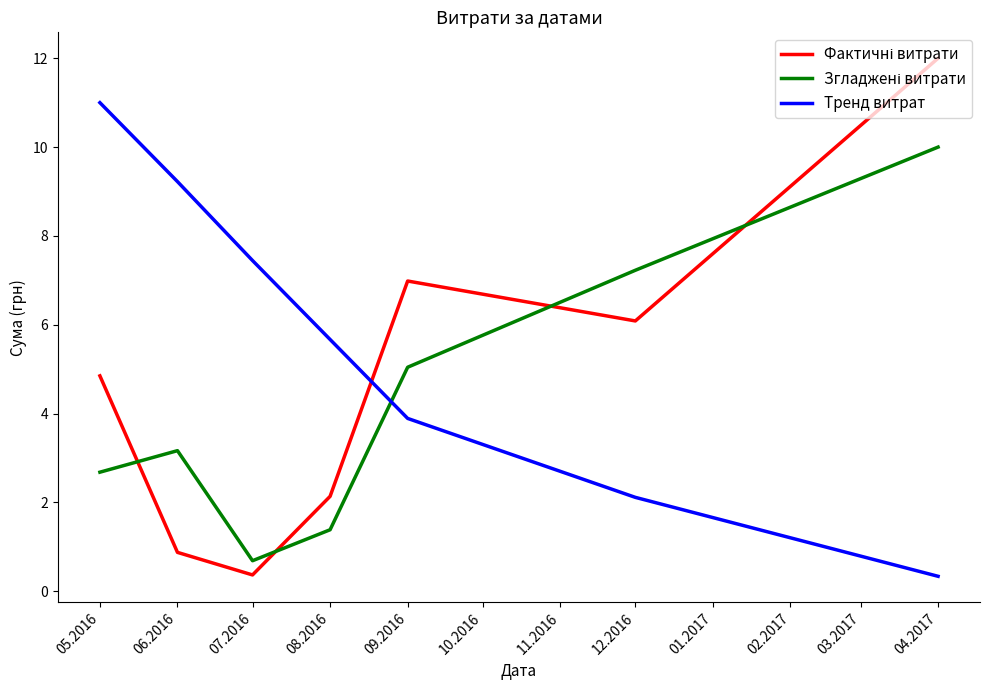

Is this an area chart (filled region under the line)?

No